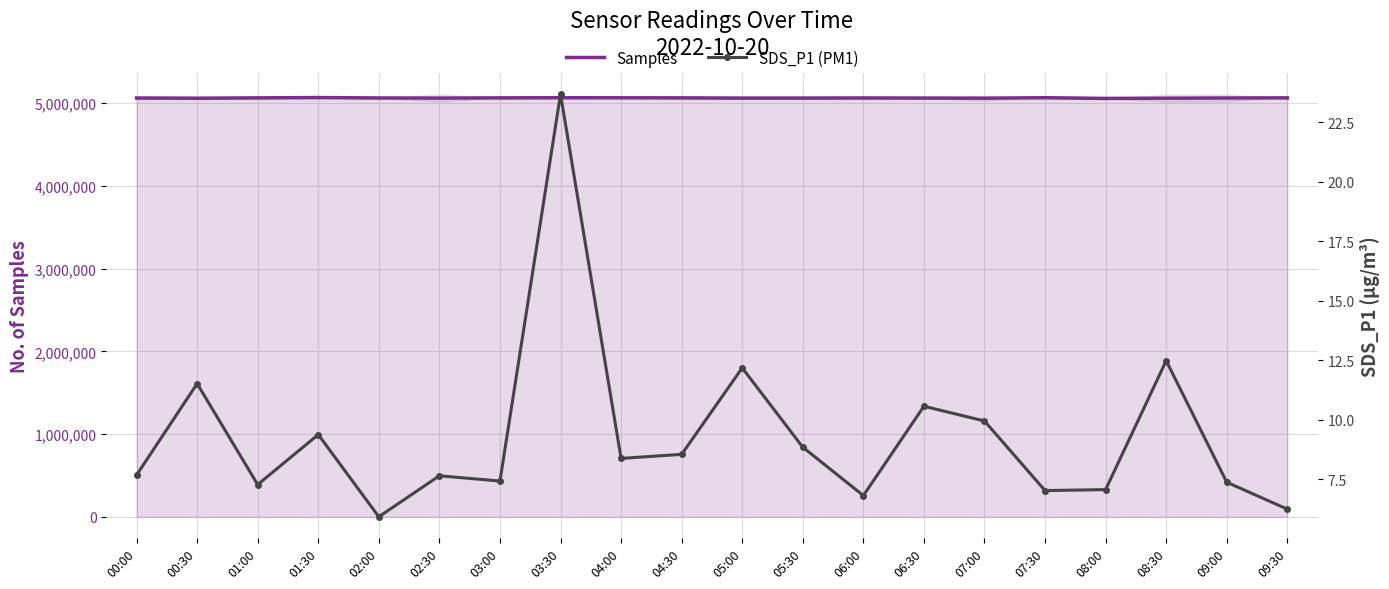

At which category does Samples reach its first local valley?

00:30